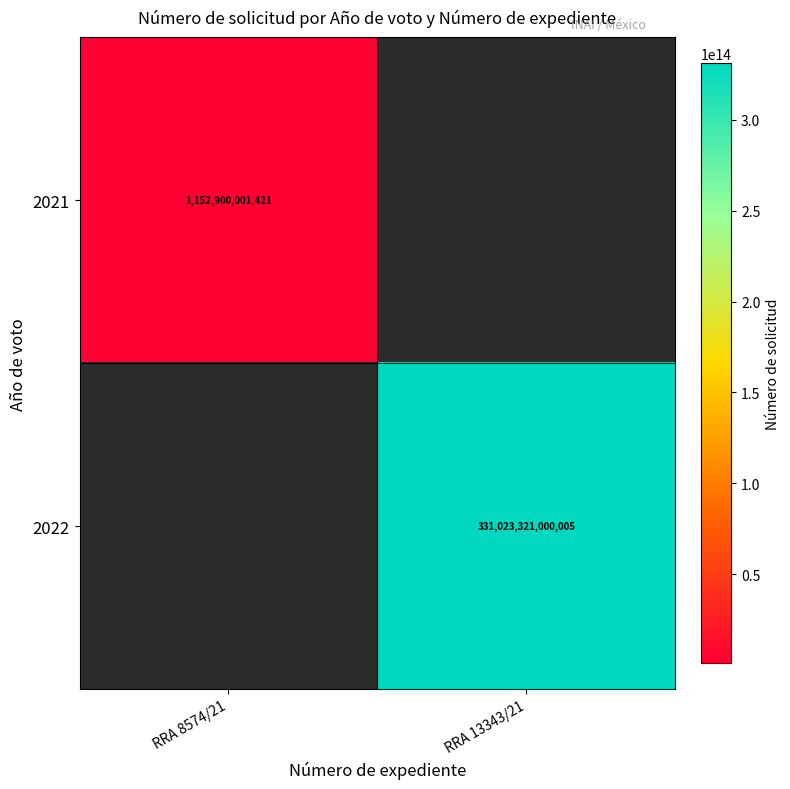

What is the total value across all series at RRA 13343/21?

331023321000005